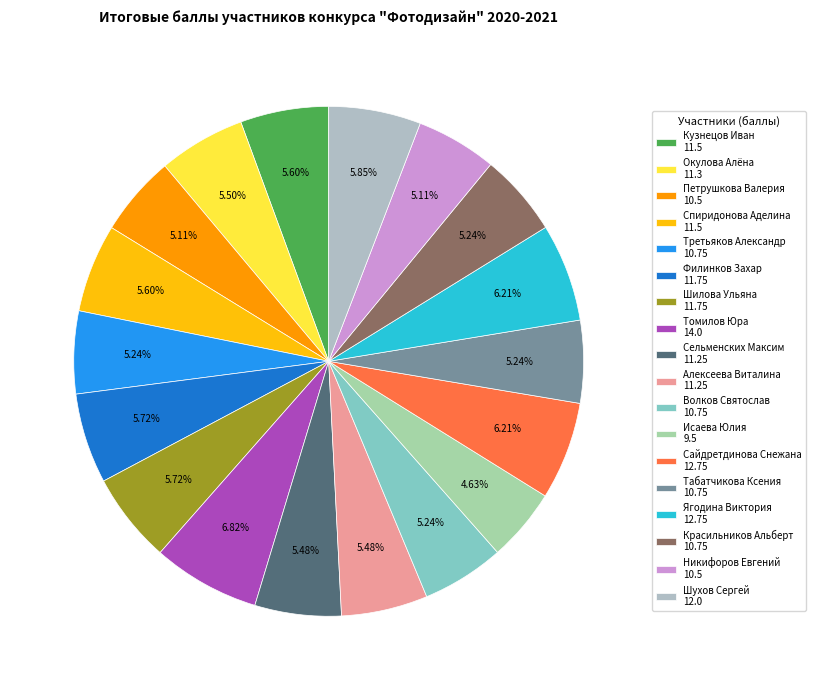

What percentage is the Петрушкова Валерия slice, to the nearest percent?

5%